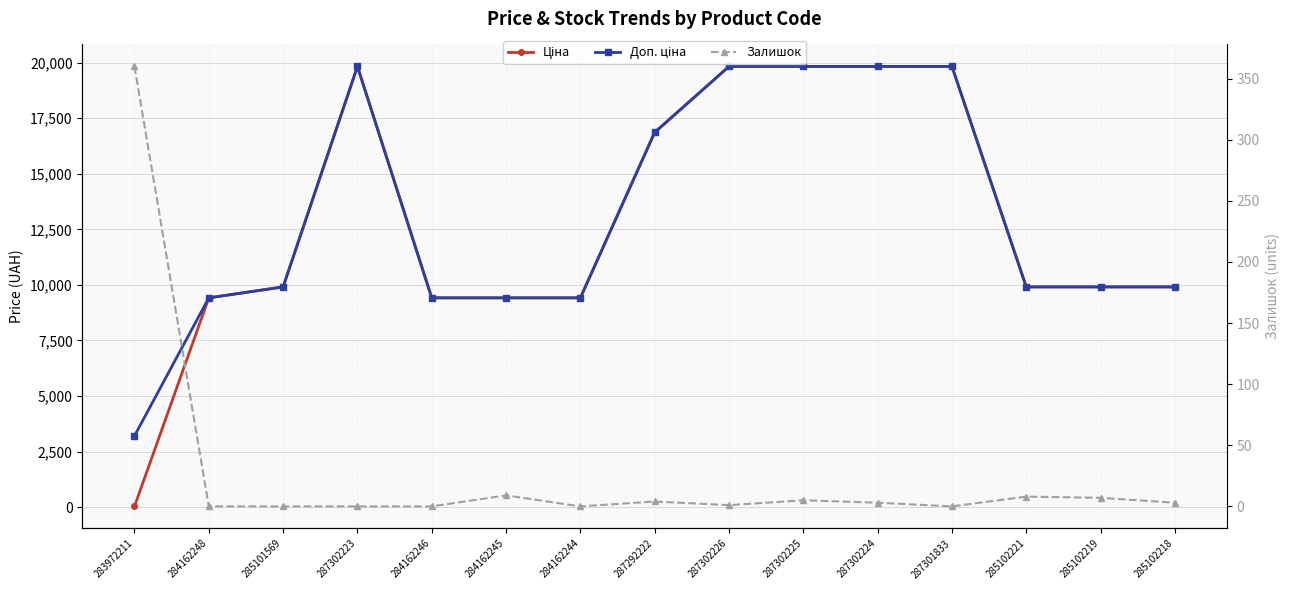

Which series has the largest range (max minus min)?

Ціна